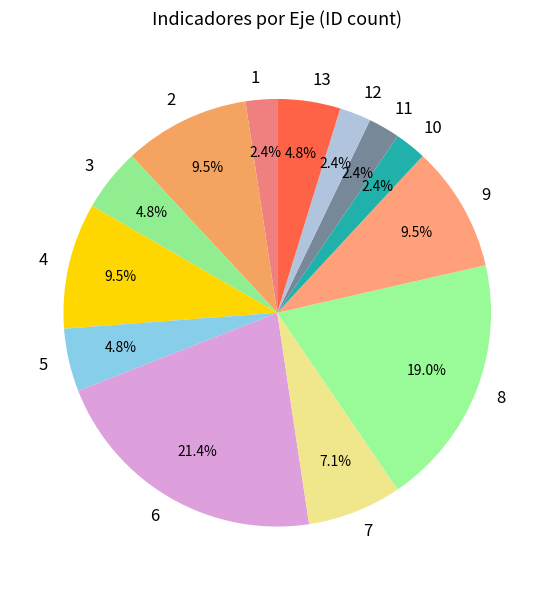

Which slice is the largest?

6